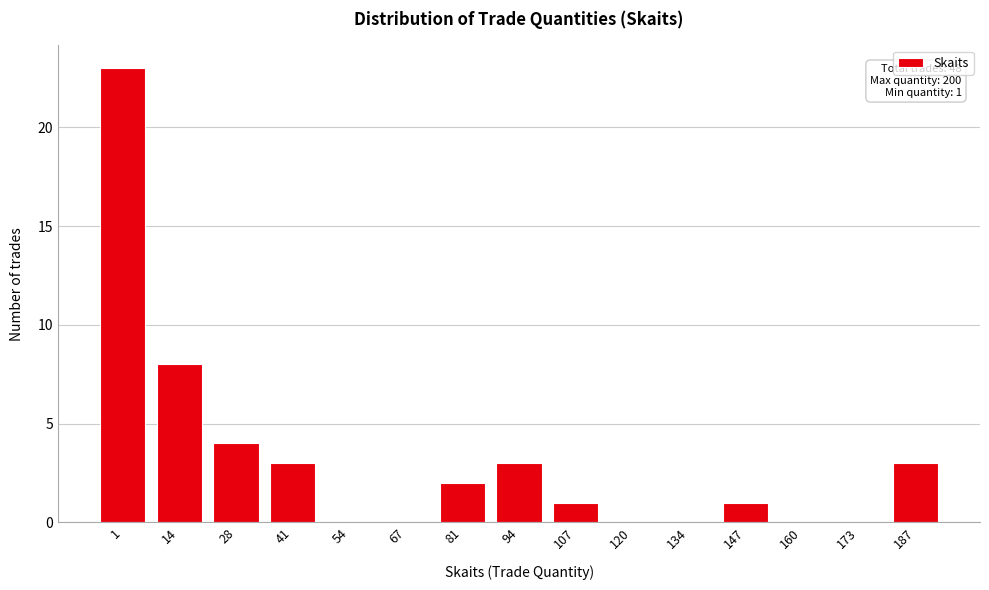

Reading left to right, extract all data points from this chart.

1=23	14=8	28=4	41=3	54=0	67=0	81=2	94=3	107=1	120=0	134=0	147=1	160=0	173=0	187=3